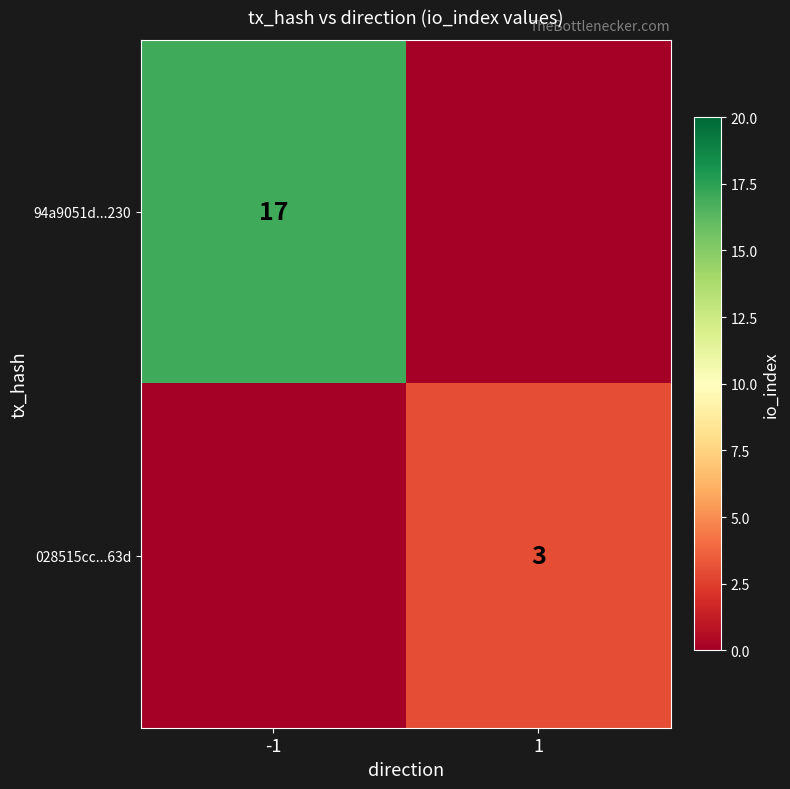

What is the total value across all series at 1?

3